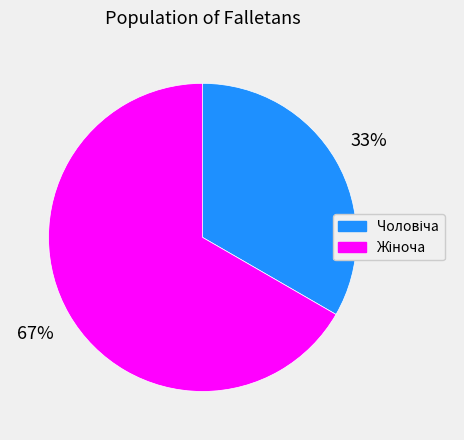

Does any single category account for the majority?

Yes